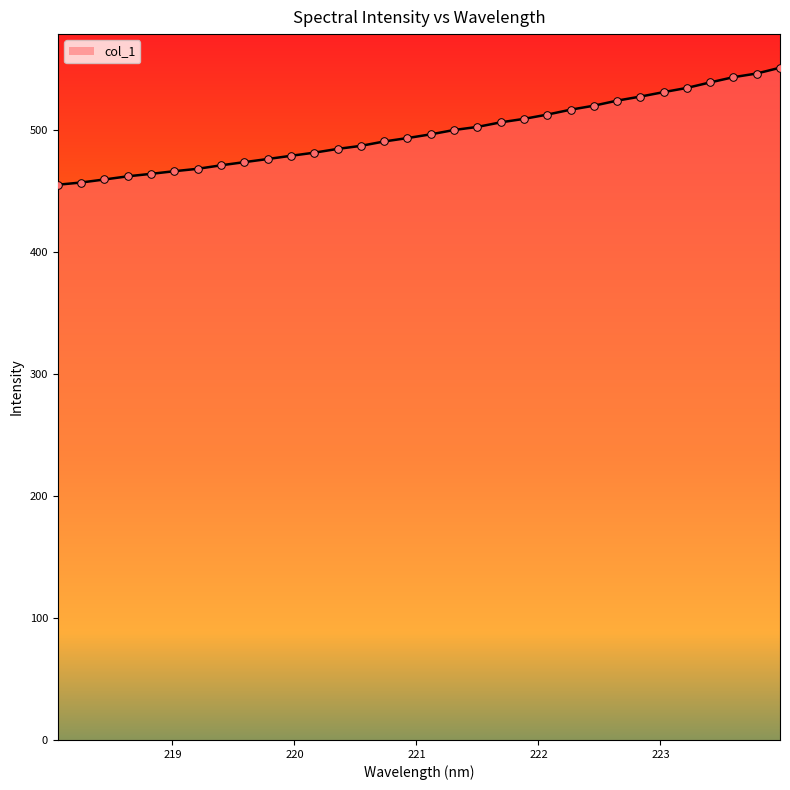

What is the maximum value shown in the chart?

550.9